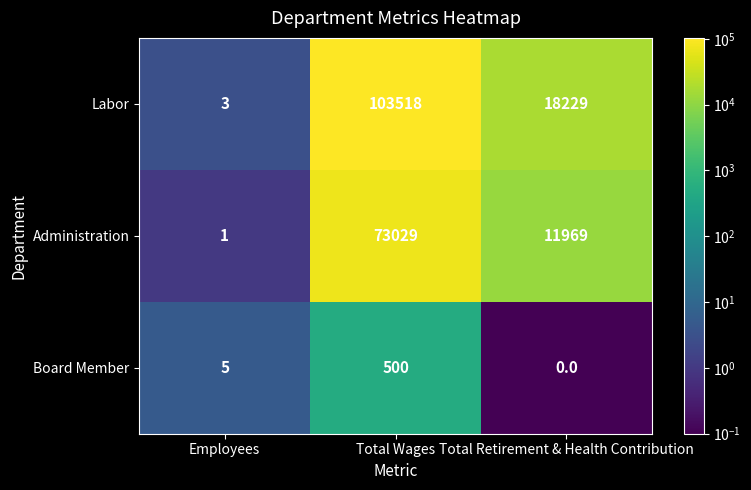

What is the sum of the Labor values at Total Wages and Employees?

103521